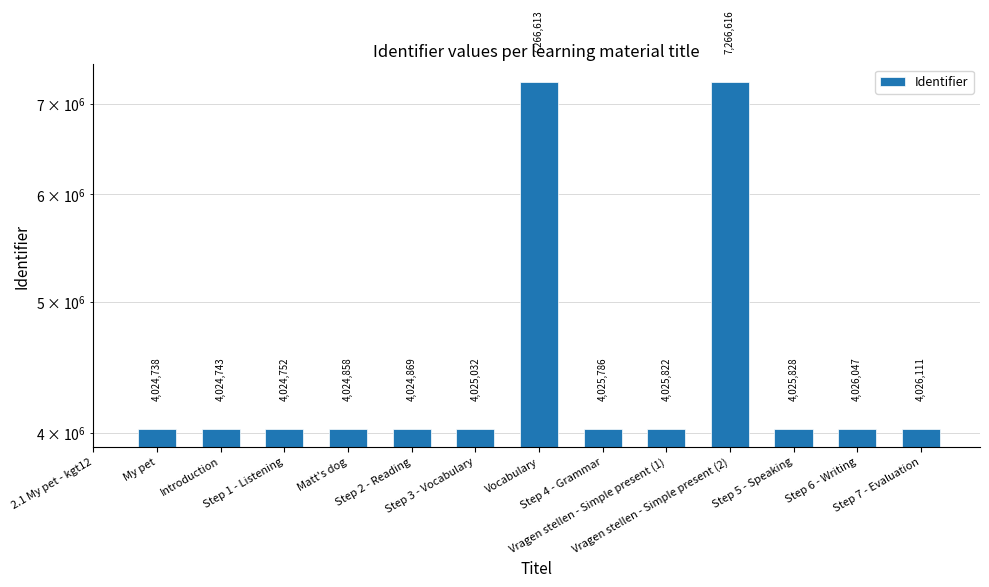

List the labels in order of value, largest first.

2.1 My pet - kgt12, Vragen stellen - Simple present (2), Vocabulary, Step 7 - Evaluation, Step 6 - Writing, Step 5 - Speaking, Vragen stellen - Simple present (1), Step 4 - Grammar, Step 3 - Vocabulary, Step 2 - Reading, Matt's dog, Step 1 - Listening, Introduction, My pet